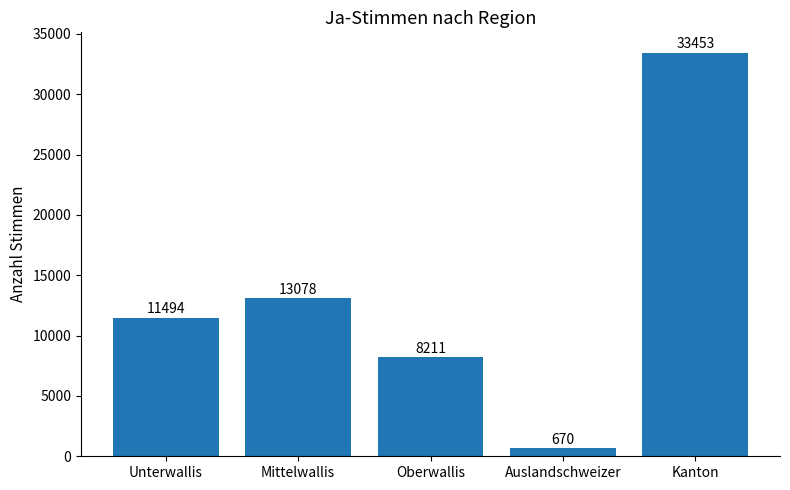

How many series are shown in this chart?

1